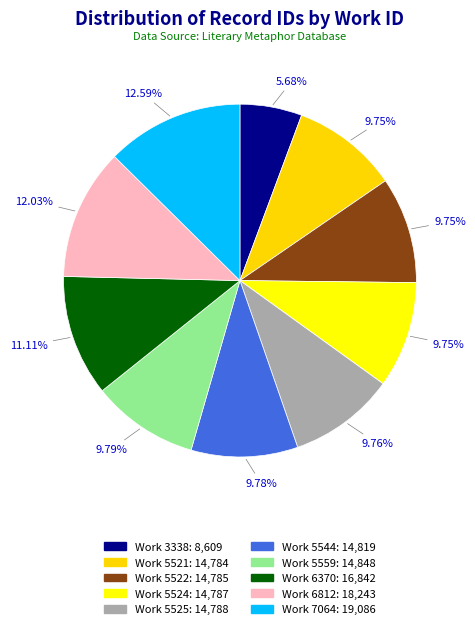

How many segments does this pie chart have?

10